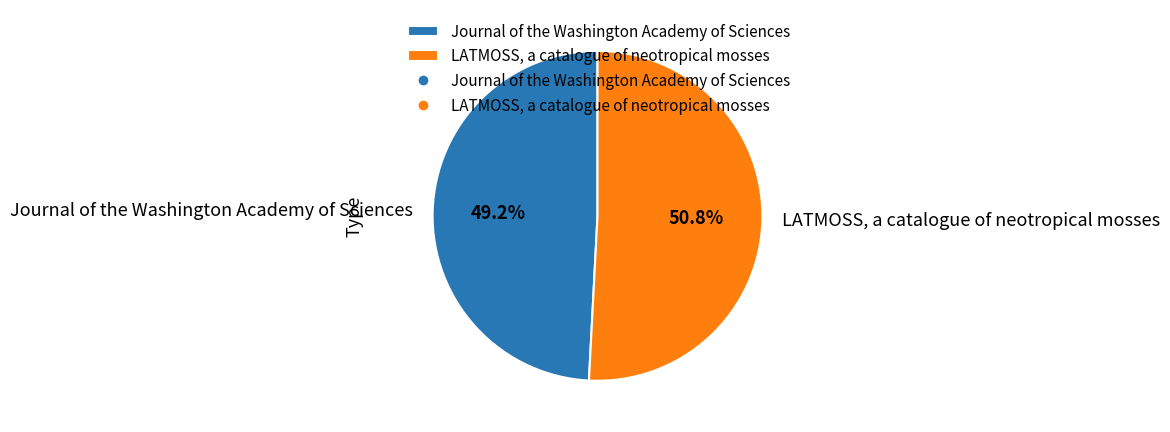

To the nearest percent, what is the difference between the largest and smallest slice percentages?

2%